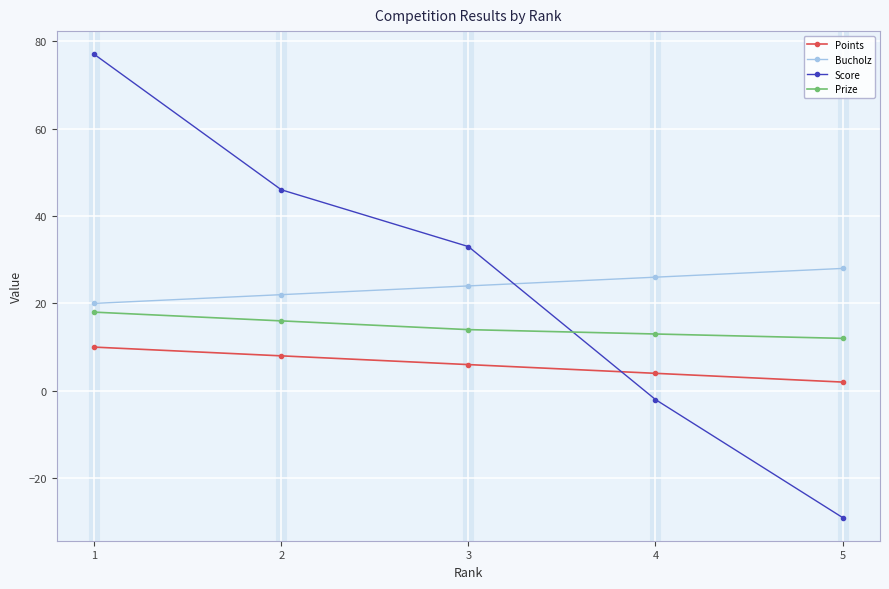

Between 4 and 5, which series saw the biggest shift?

Score